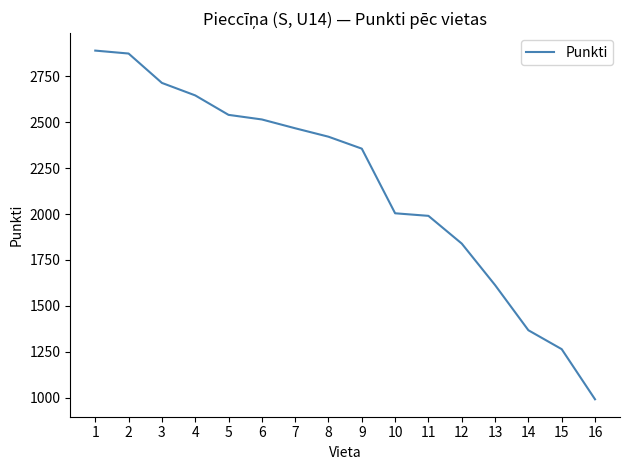

Reading left to right, extract all data points from this chart.

2890	2874	2714	2646	2540	2515	2467	2421	2356	2004	1990	1839	1613	1367	1264	991